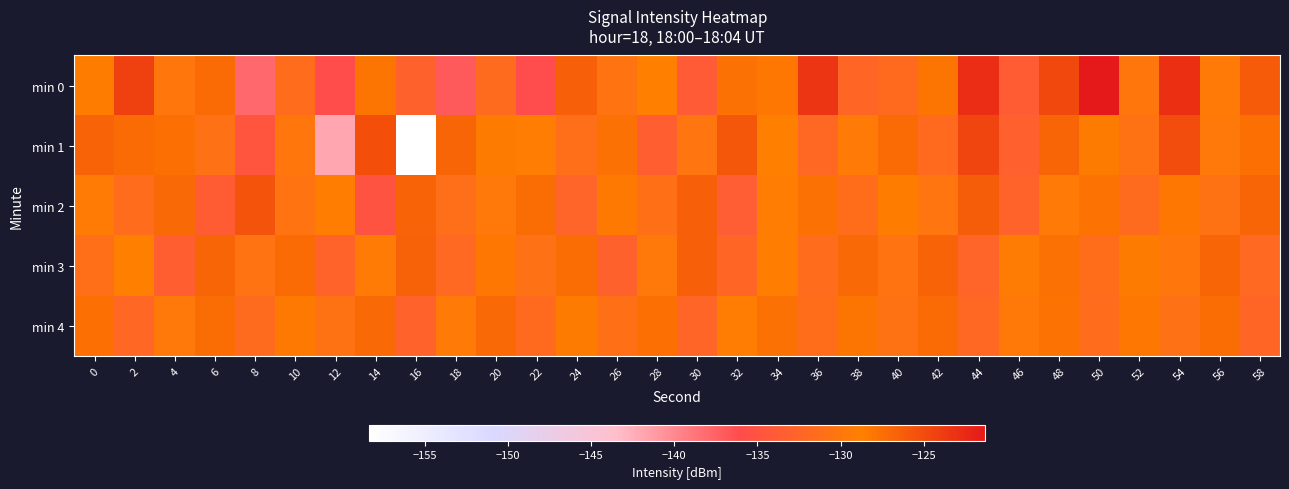

Count the number of categories in the chart.

30